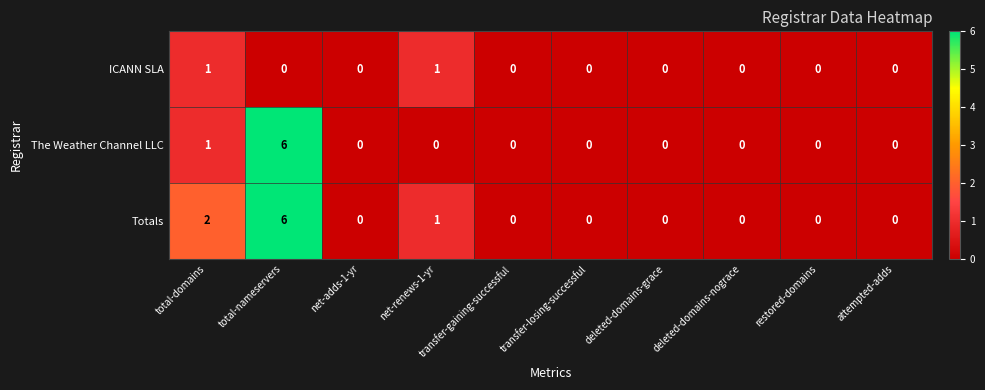

The The Weather Channel LLC series shows 0 at transfer-gaining-successful. True or false?

True